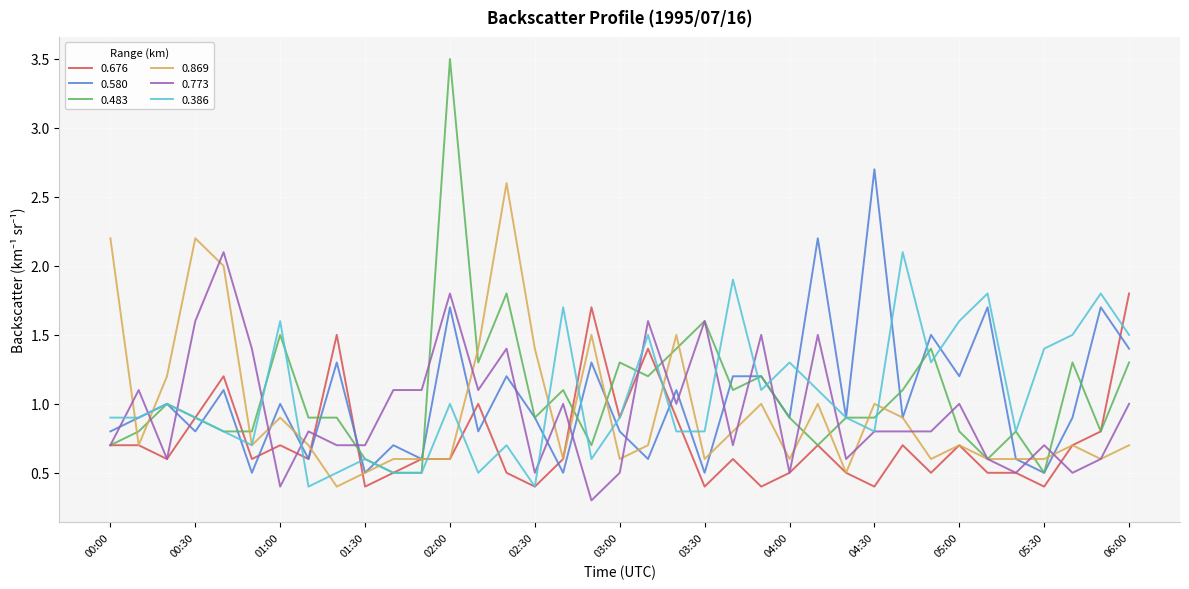

What is the average value of the 0.580 series?

1.0